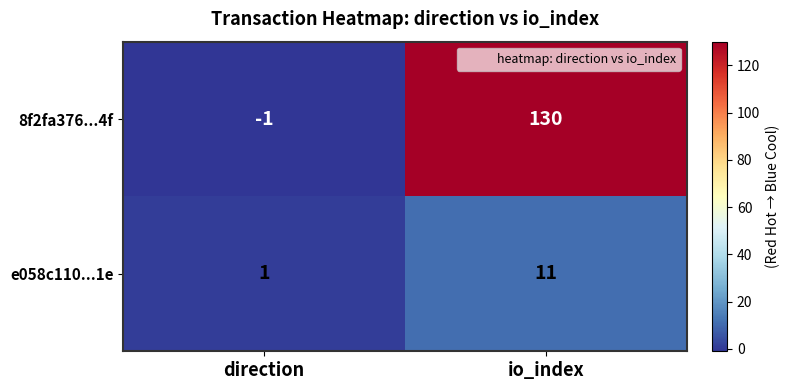

At which category does the chart reach its peak across all series?

io_index